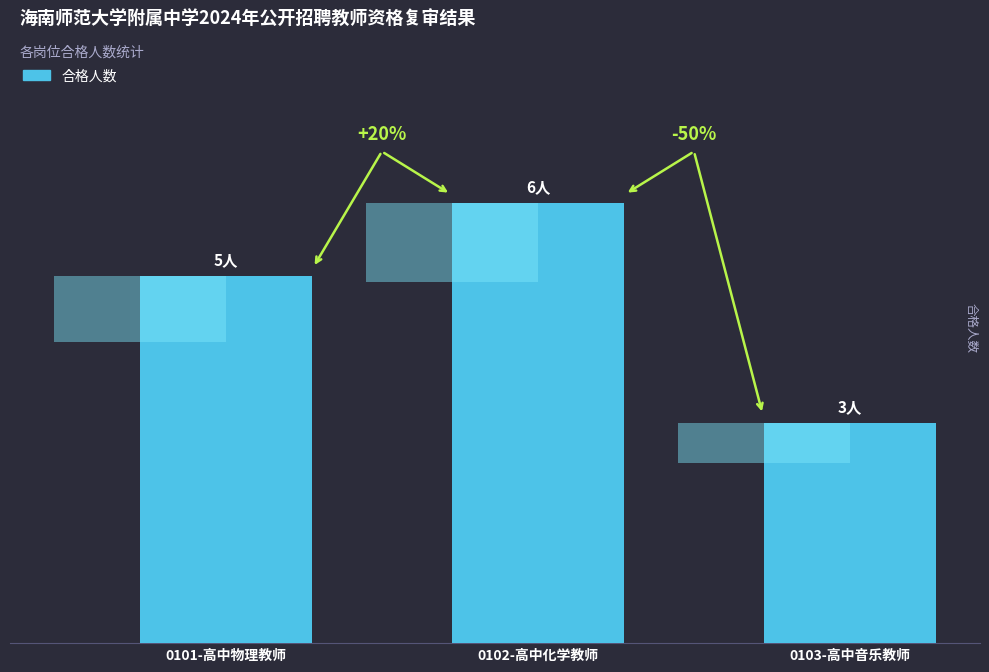

What position from the left is 0101-高中物理教师?

1